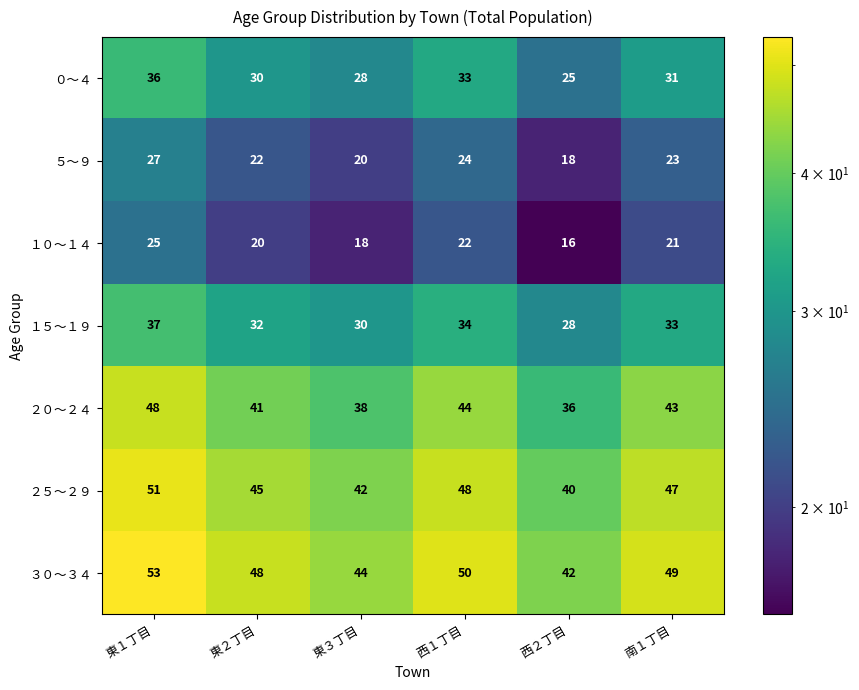

The value of ２５～２９ at 南１丁目 is 47. True or false?

True